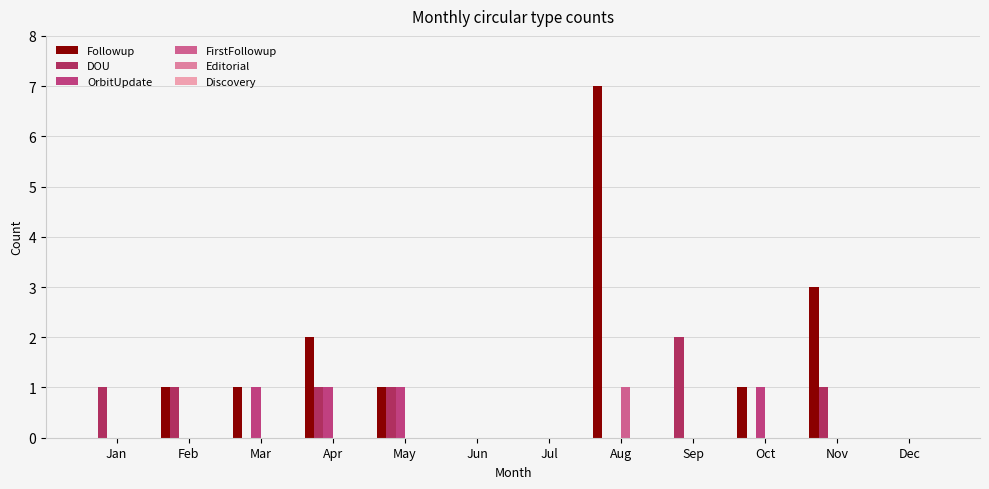

The DOU series shows -1 at Oct. True or false?

False